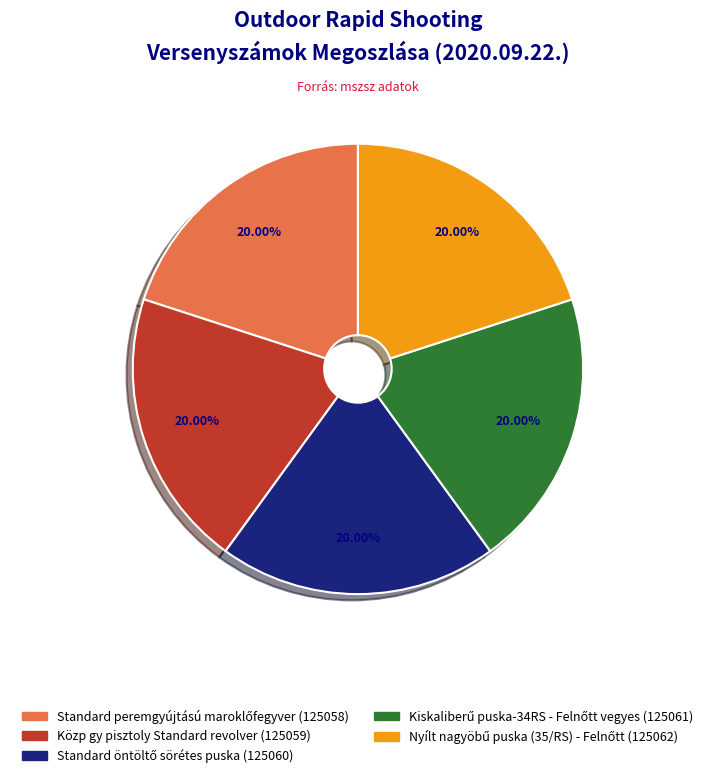

Does any single category account for the majority?

No